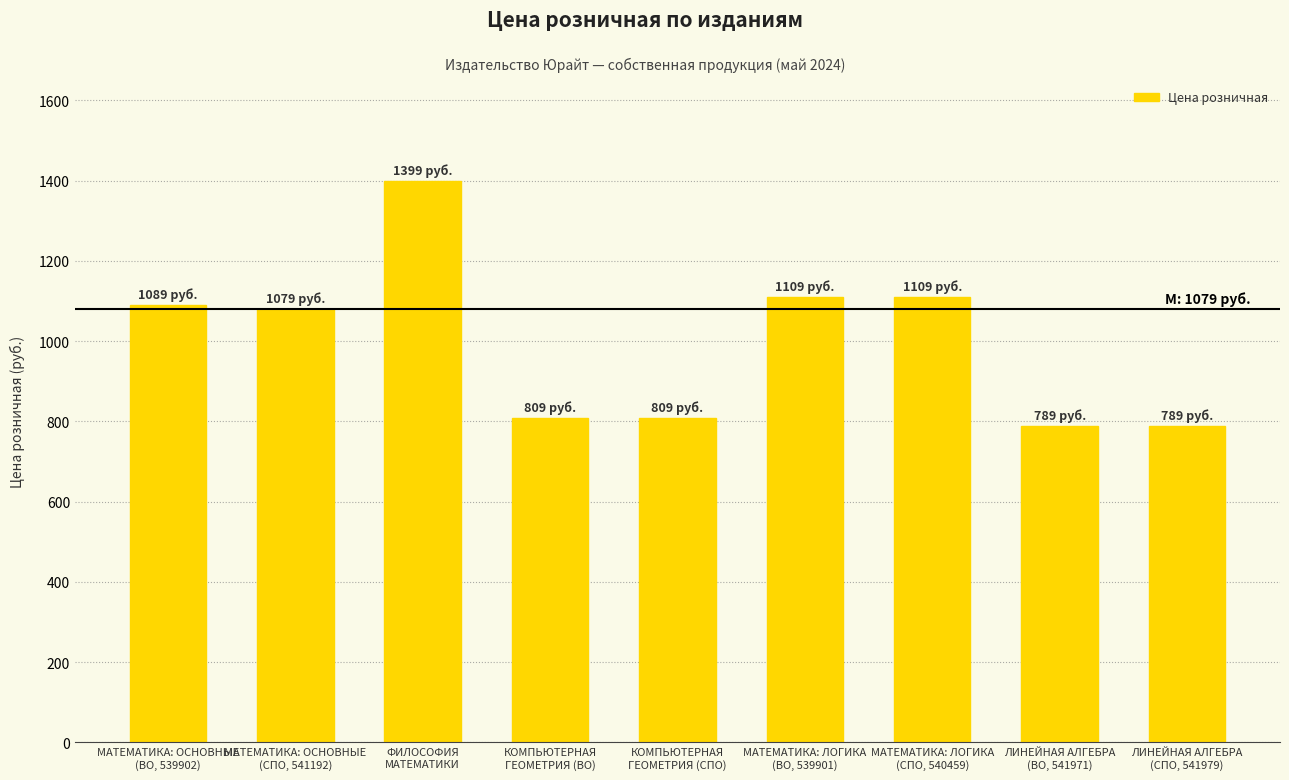

What is the value of the 4th bar from the left?

809